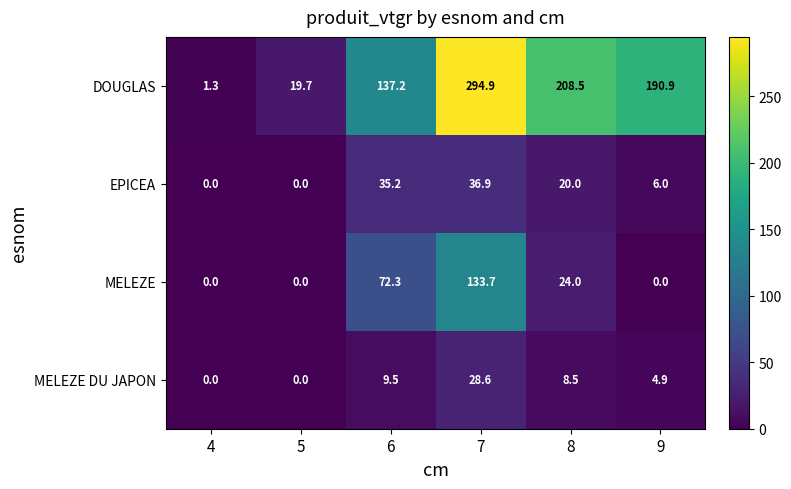

At which category is the sum across all series the highest?

7